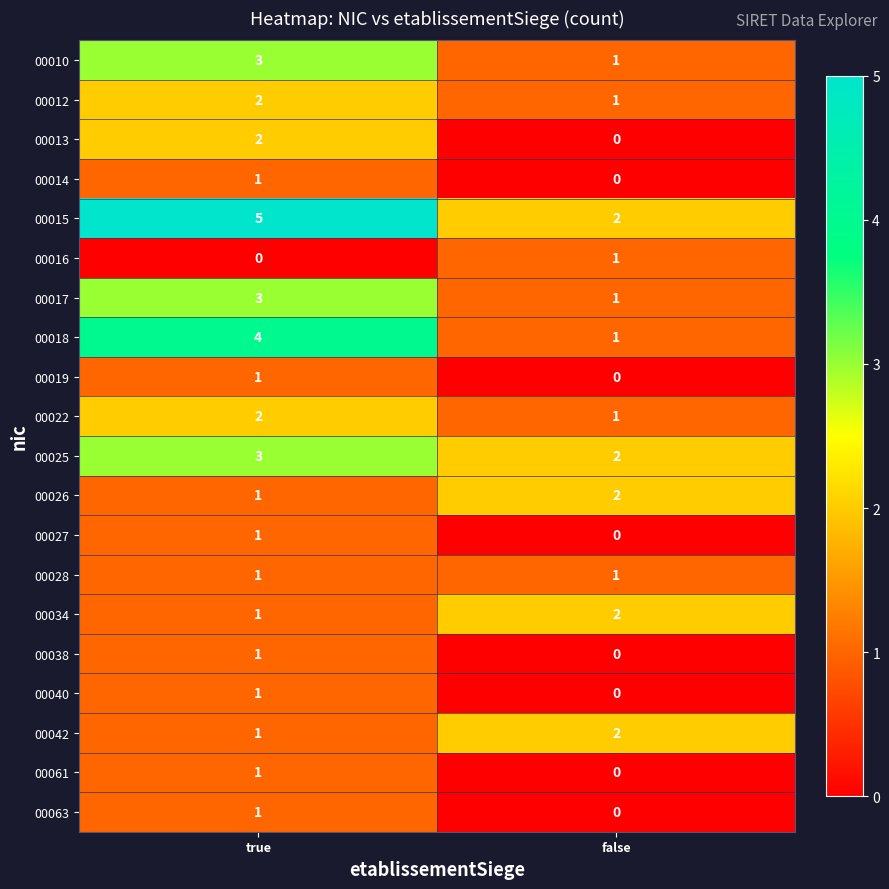

Rank the categories by 00012 value from lowest to highest.

false, true